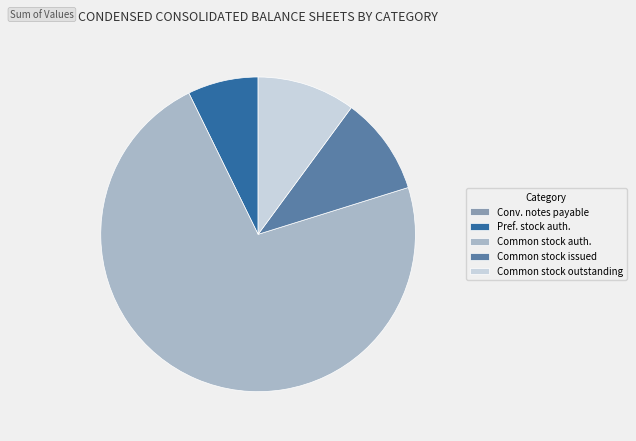

Do Pref. stock auth. and Common stock issued together represent more than half of the pie?

No